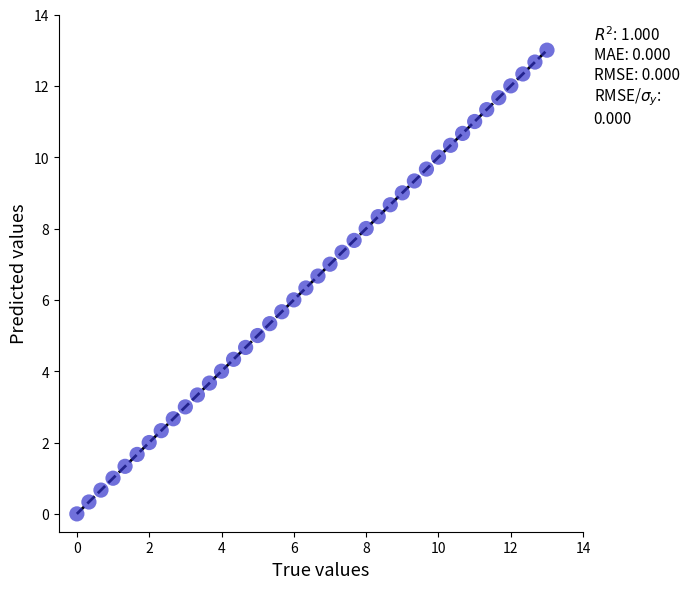

What is the range of X values (max minus min)?

13.0